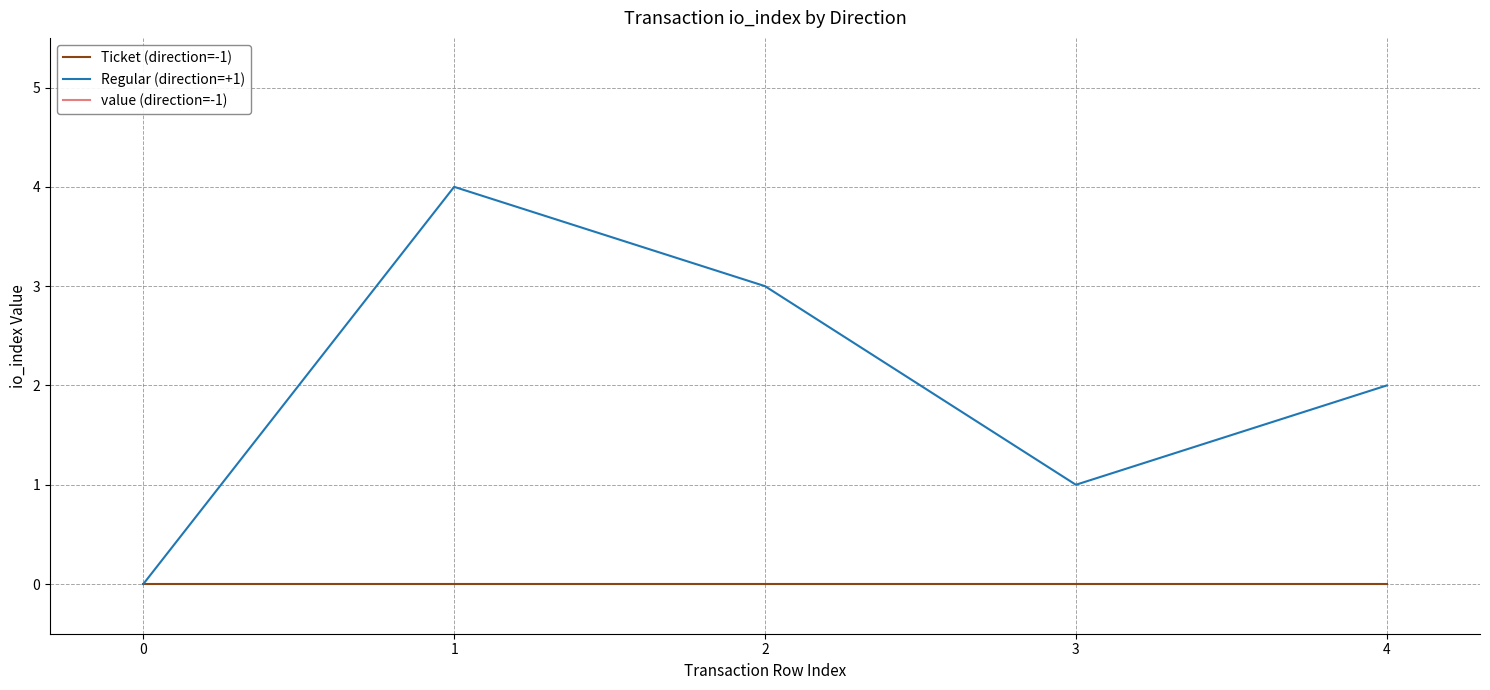

What is the maximum value for Regular (direction=+1)?

4